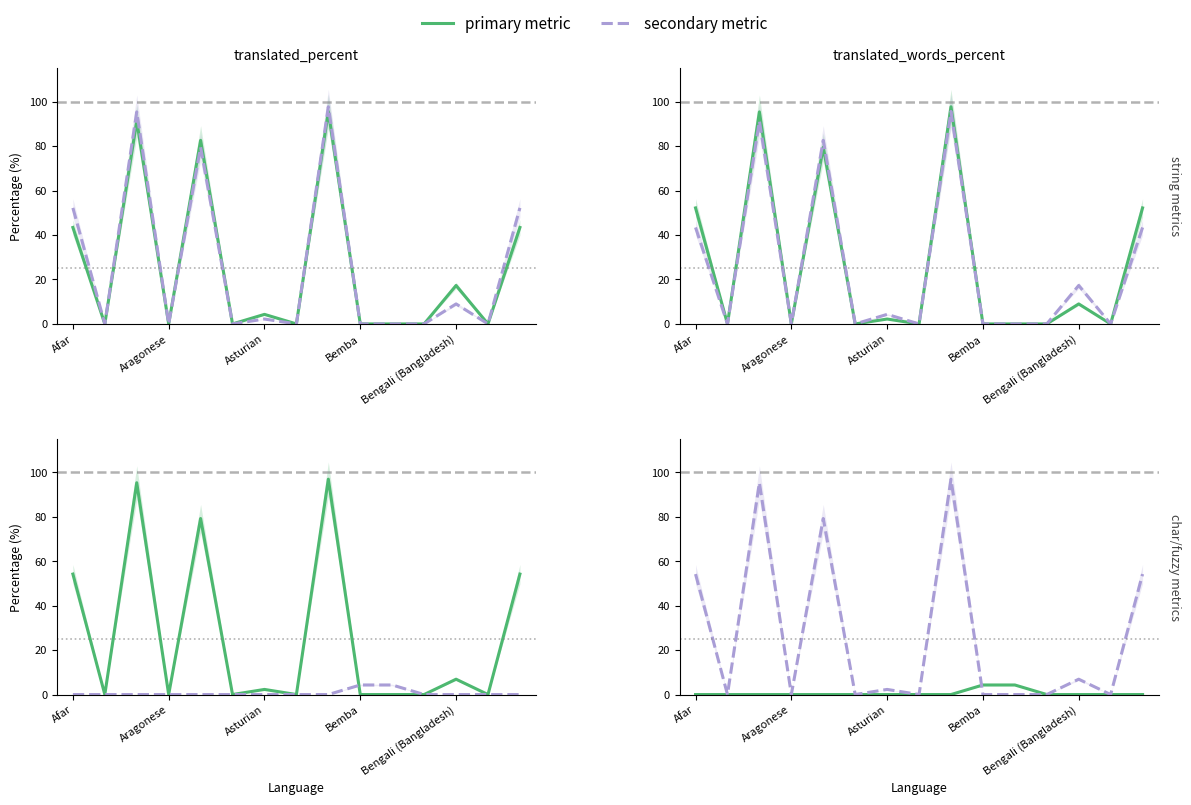

What is the spread (max minus min) of values at Asturian?

4.3